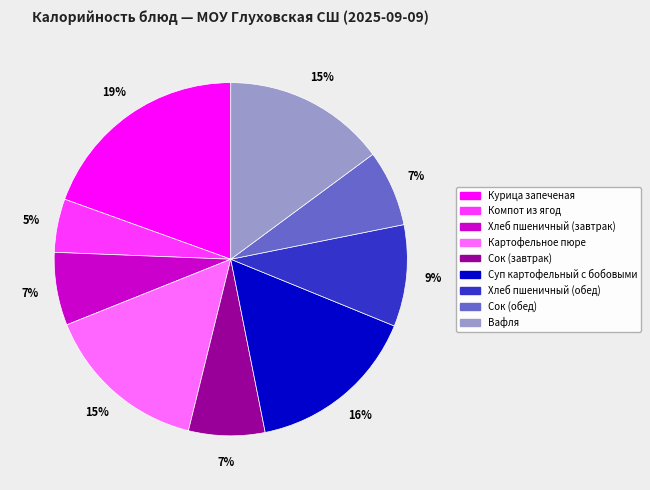

To the nearest percent, what is the combined percentage of Хлеб пшеничный (обед) and Картофельное пюре?

24%